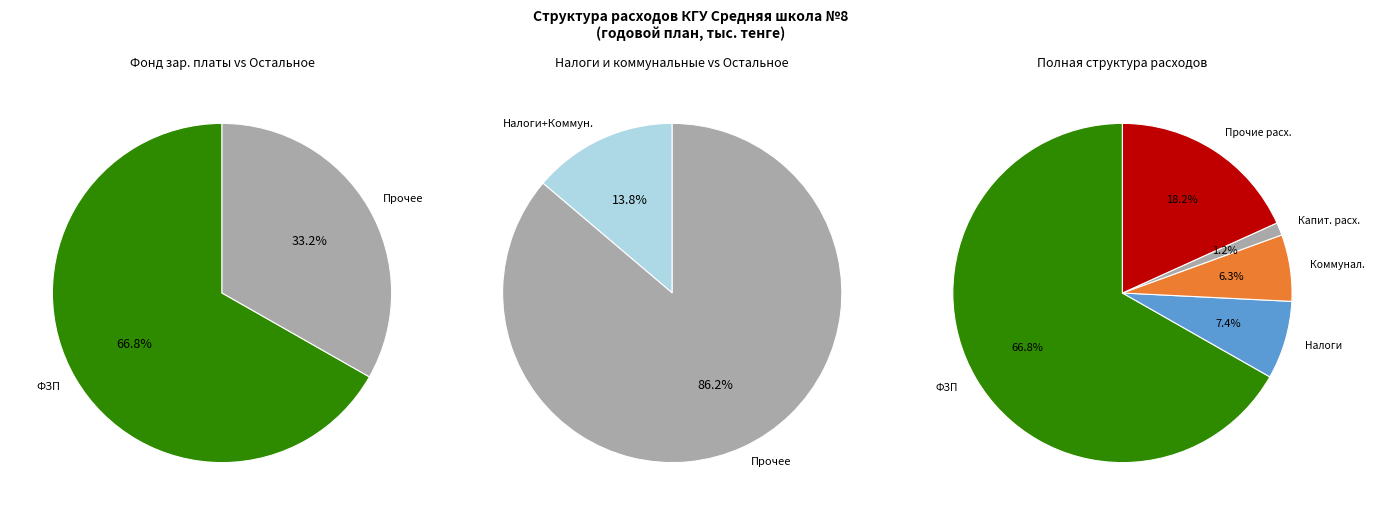

How many segments does this pie chart have?

5